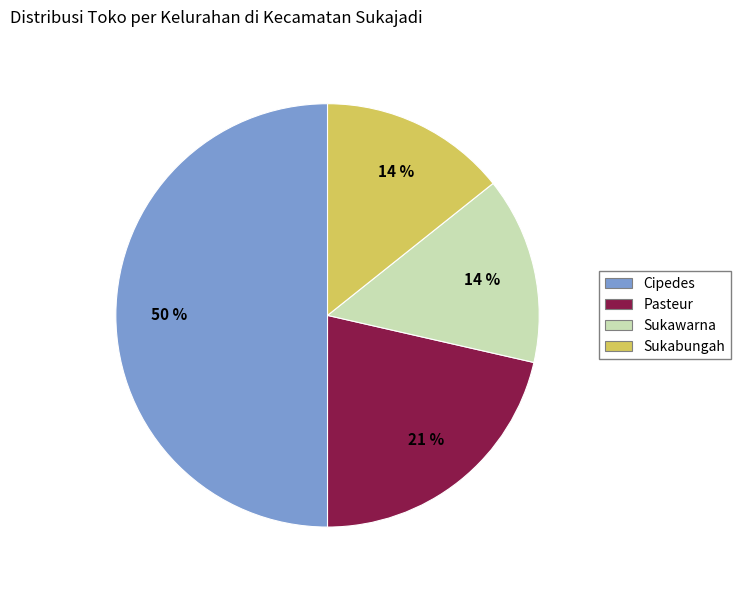

To the nearest percent, what is the difference between the largest and smallest slice percentages?

36%